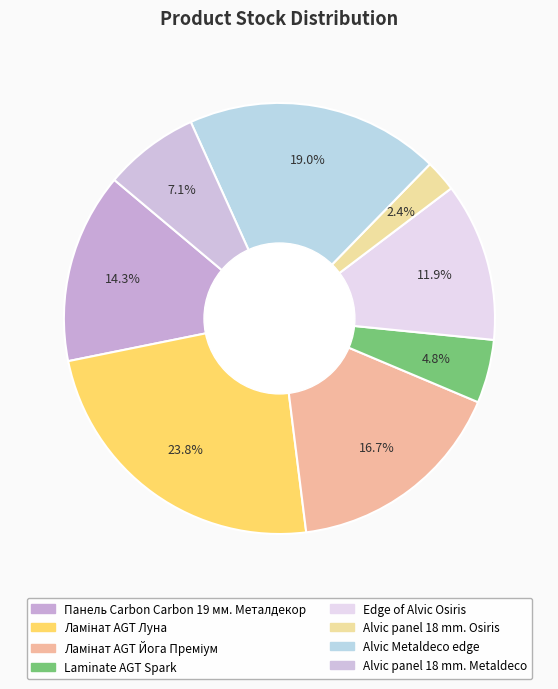

How many segments does this pie chart have?

8